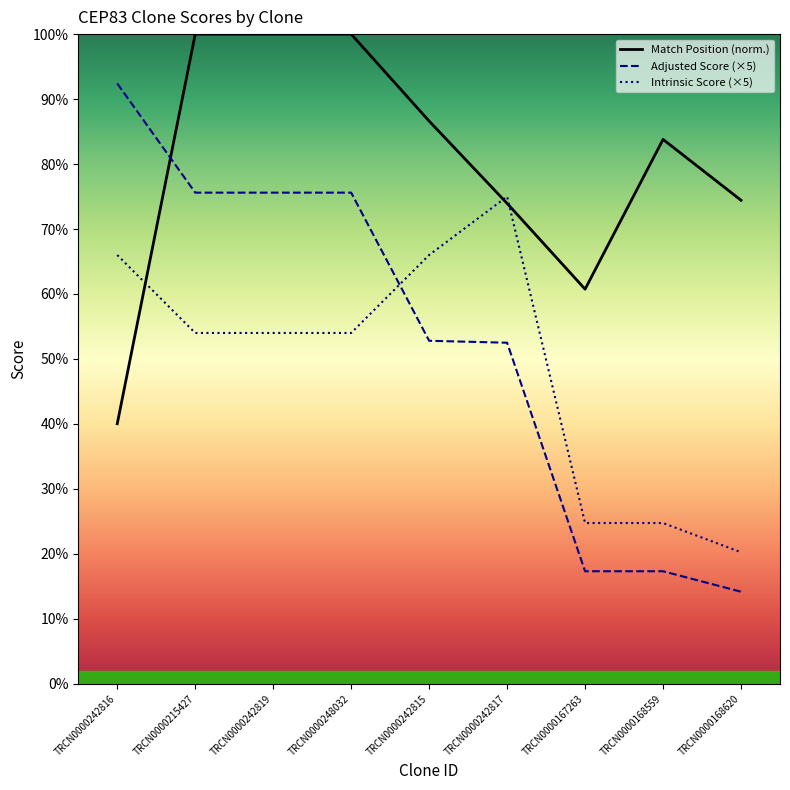

Where is the first local maximum for Intrinsic Score?

TRCN0000242817